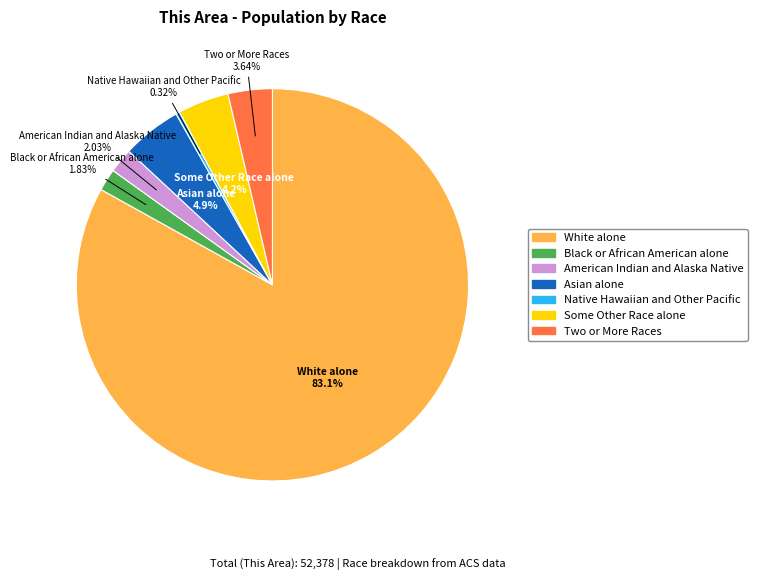

Which category has the smallest portion of the pie?

Native Hawaiian and Other Pacific